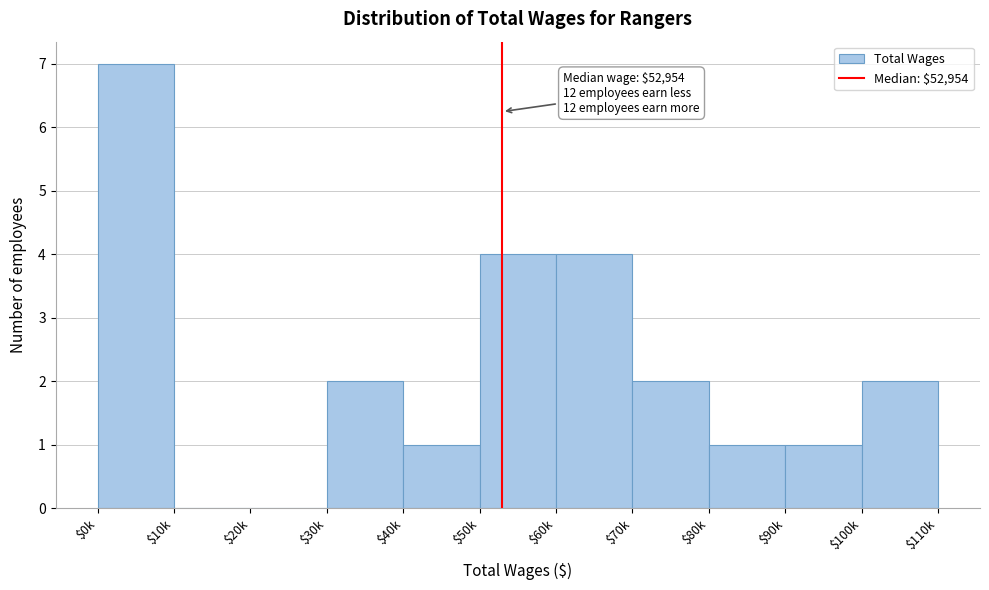

What is the sum of all values?

24